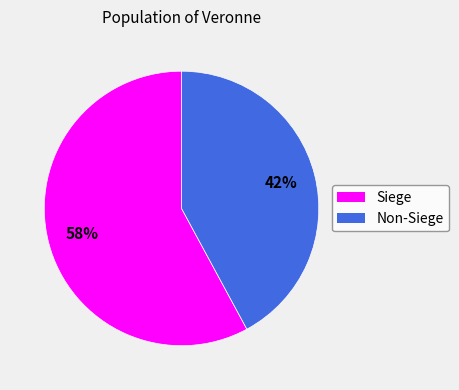

To the nearest percent, what is the average slice percentage?

50%